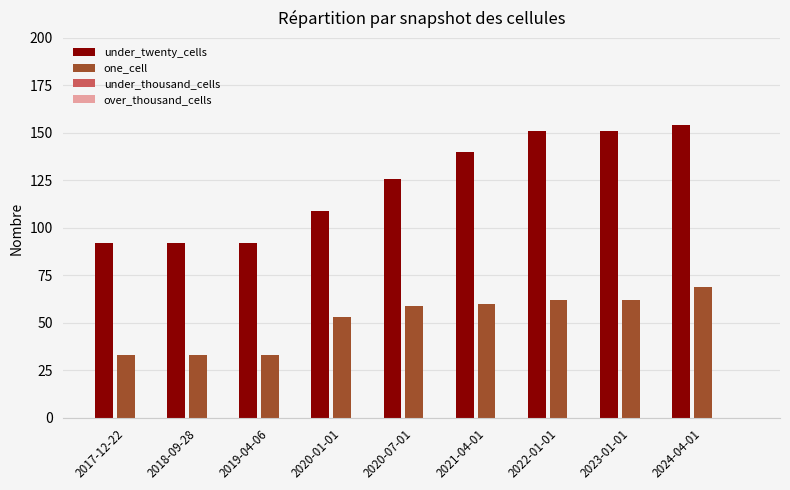

What is the sum of all one_cell values?

464